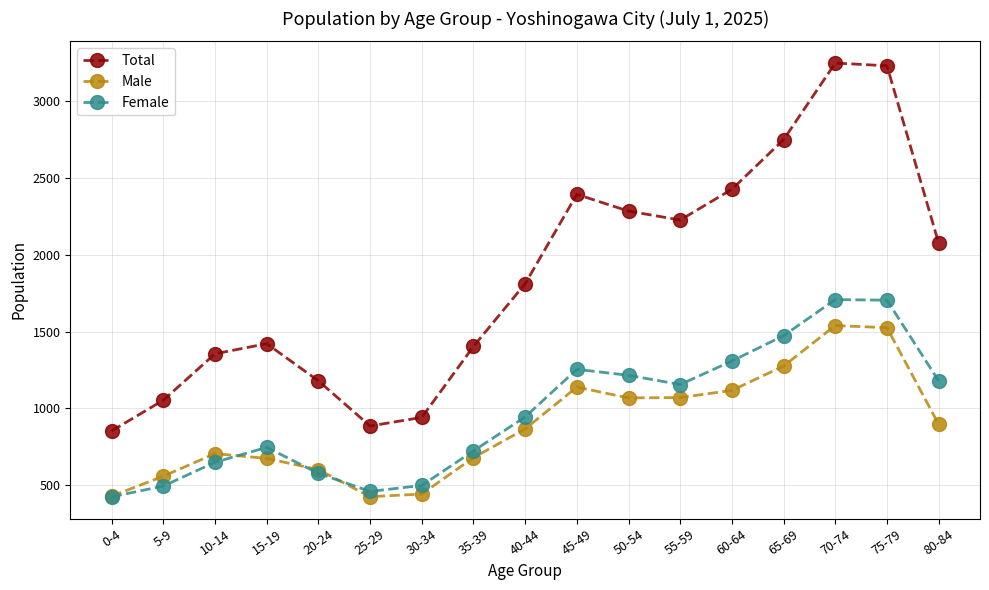

Does the chart display data point markers on the line(s)?

Yes